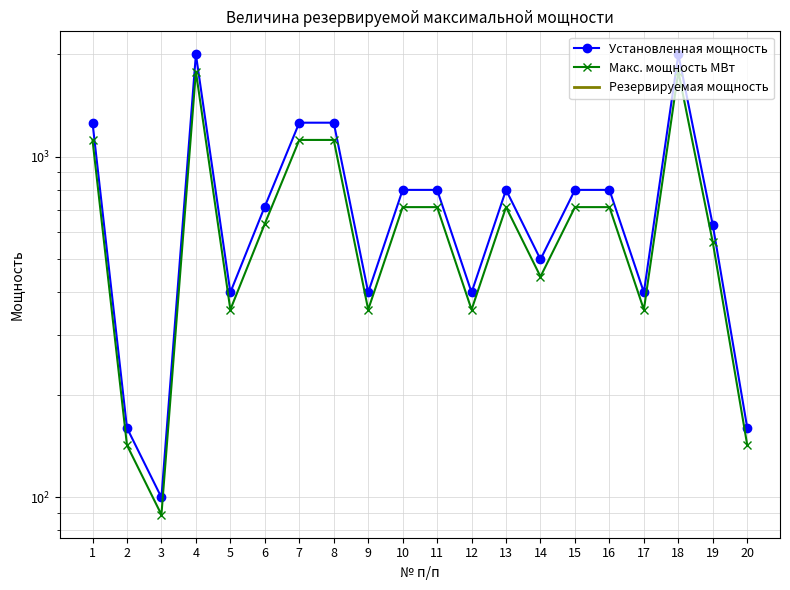

What value does the Макс. мощность МВт series have at 12?

356.0